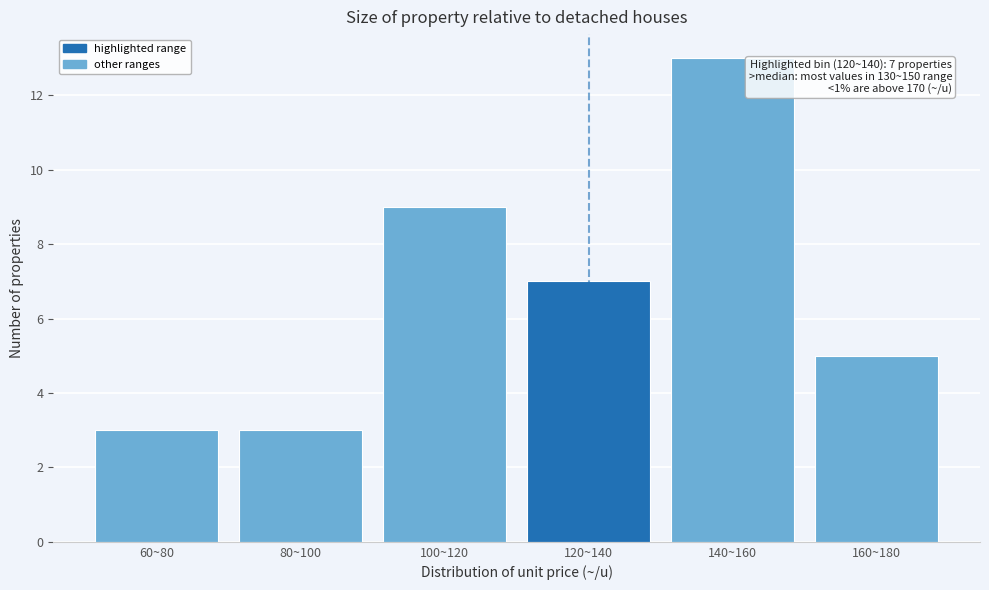

Reading right to left, extract all data points from this chart.

5	13	7	9	3	3